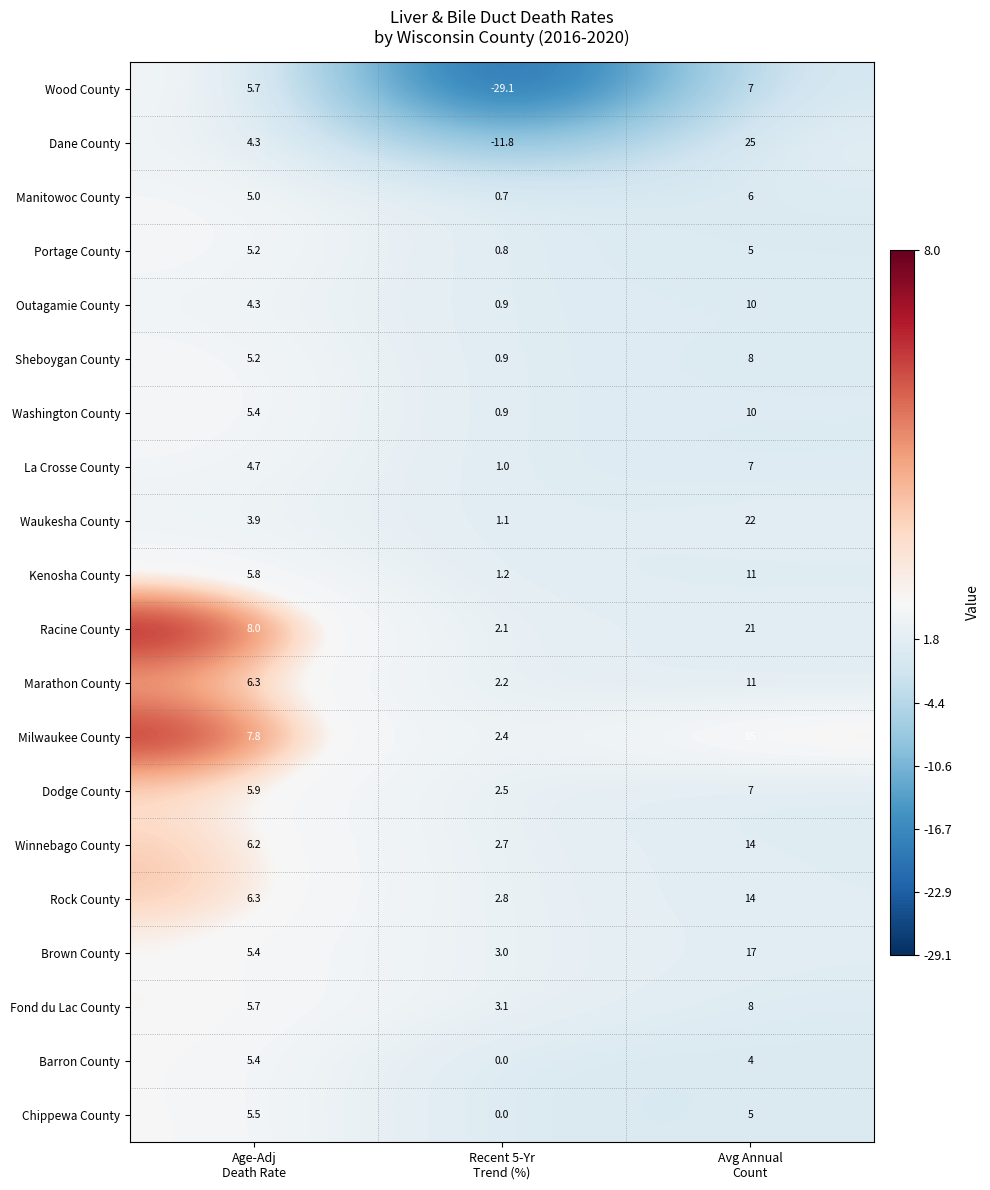

What is the spread (max minus min) of values at Avg Annual
Count?

81.0